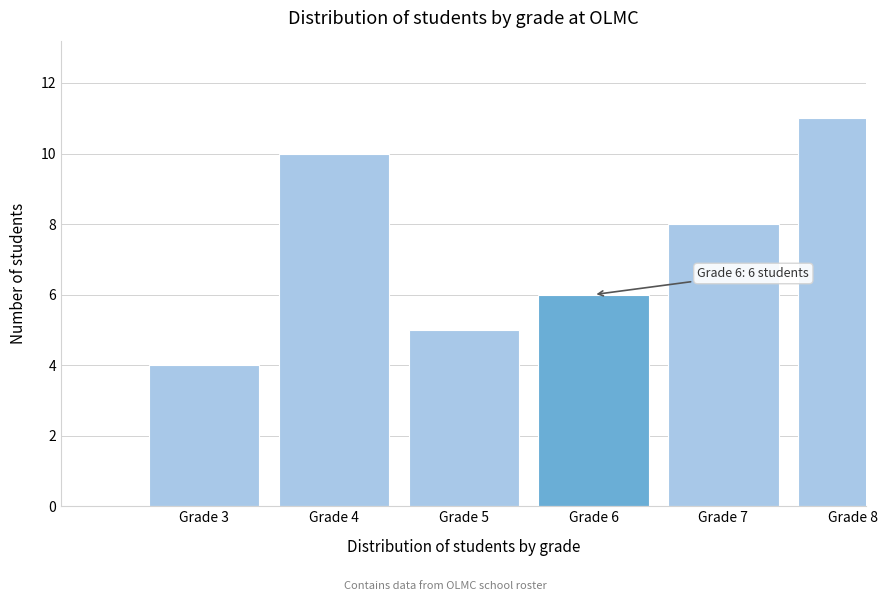

Reading right to left, extract all data points from this chart.

Grade 8=11	Grade 7=8	Grade 6=6	Grade 5=5	Grade 4=10	Grade 3=4